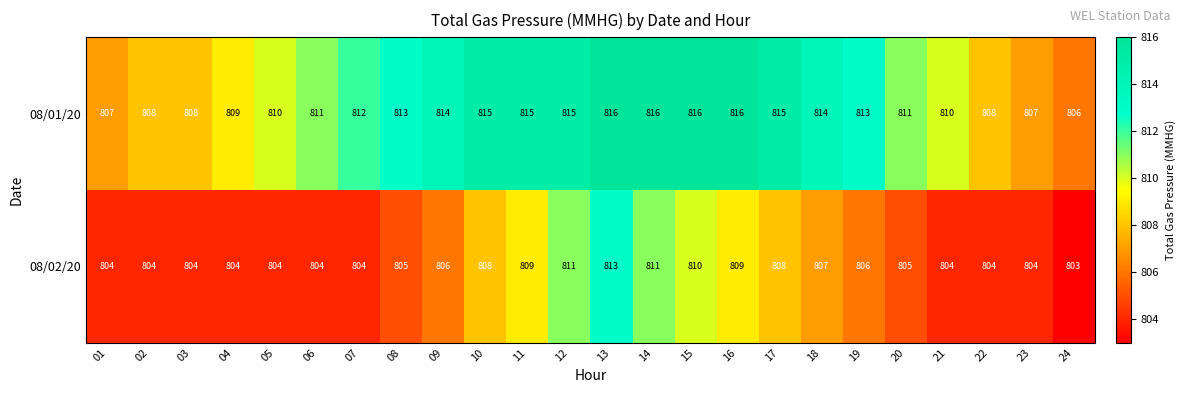

List the series in order of their peak value, highest first.

08/01/20, 08/02/20